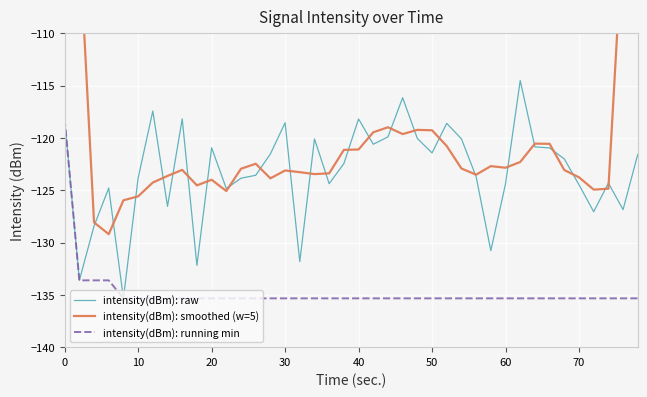

How many lines are shown in the chart?

3